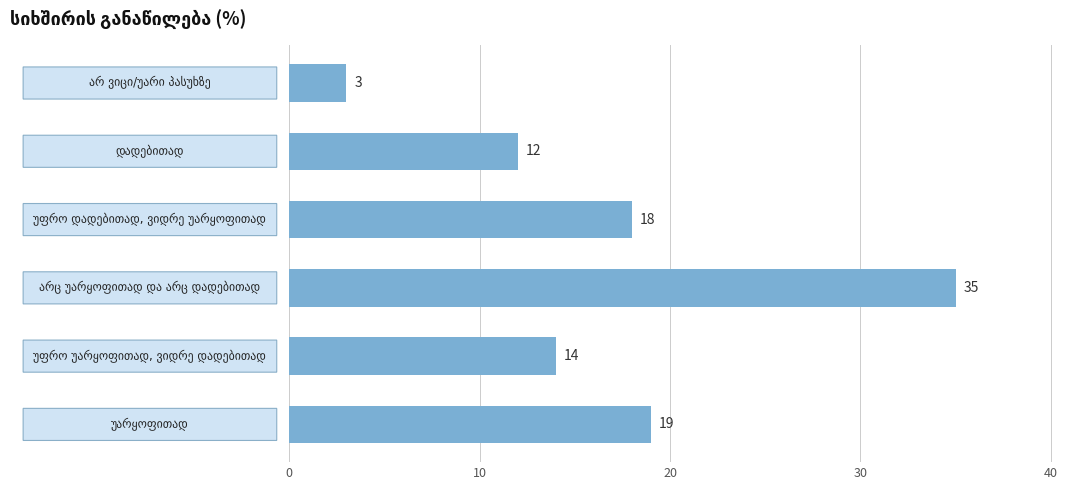

How many values are below 18?

3